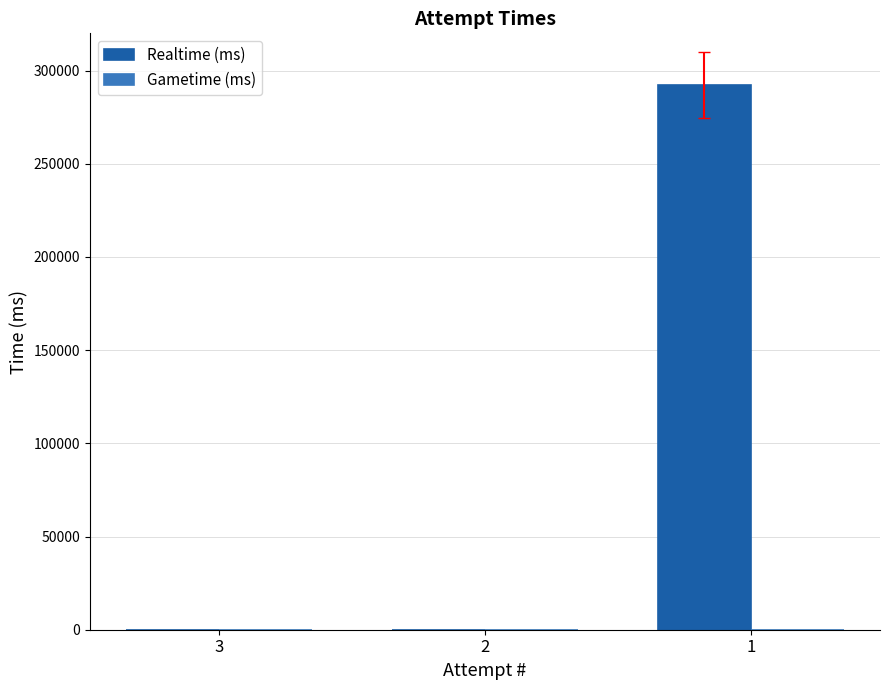

Is it true that the value at 1 is 129847?

False